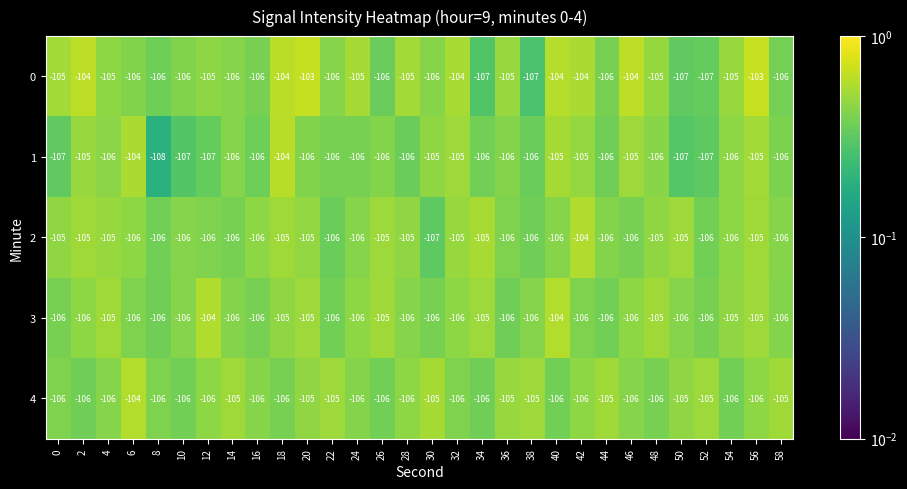

At which category is the sum across all series the highest?

56